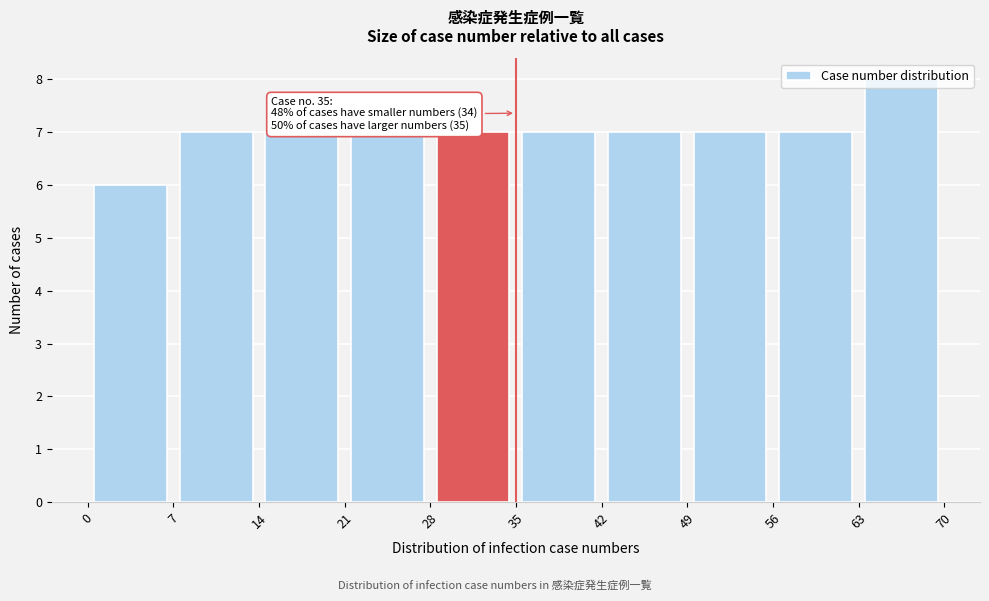

Over which range of the x-axis is the bar tallest?

63 to 70